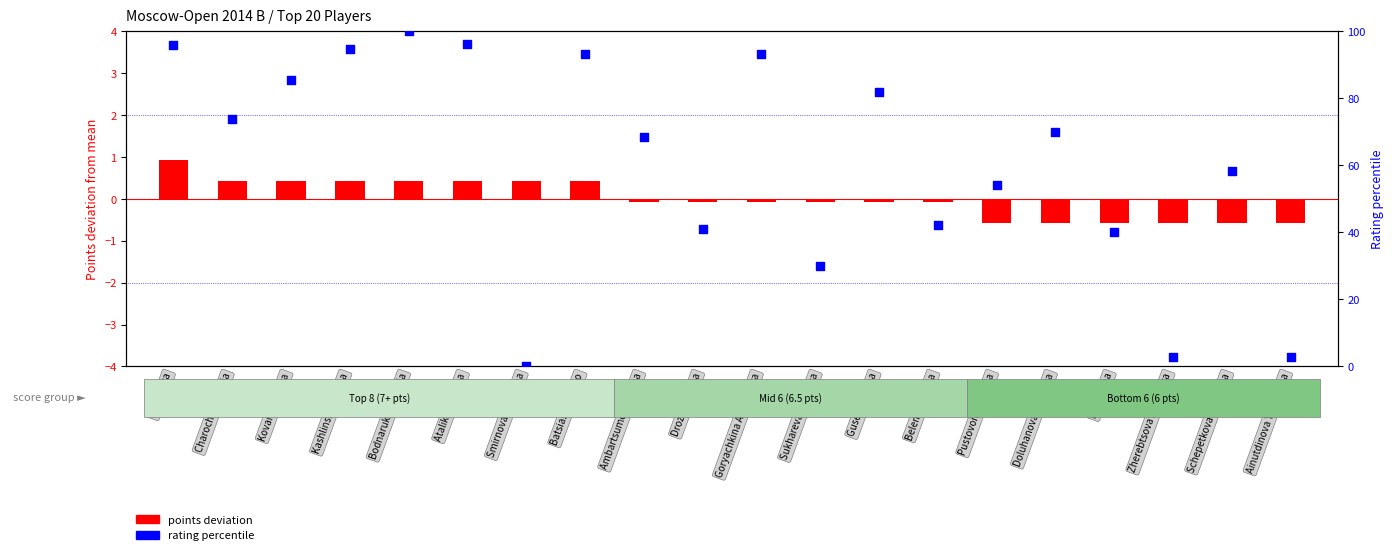

At how many categories does at least one series exceed 19?

17